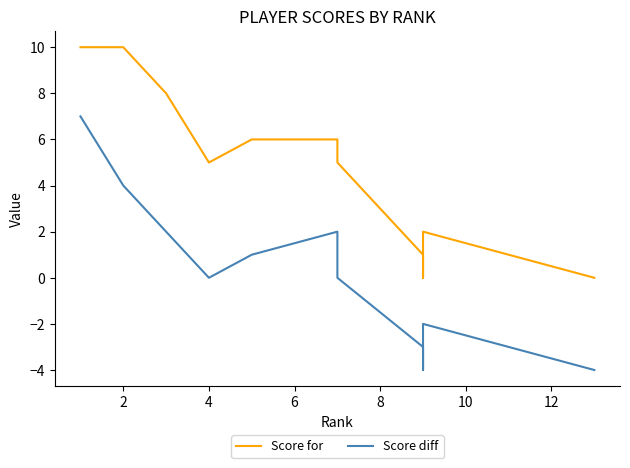

What is the value of the Score for point at the 12th from the left?

2